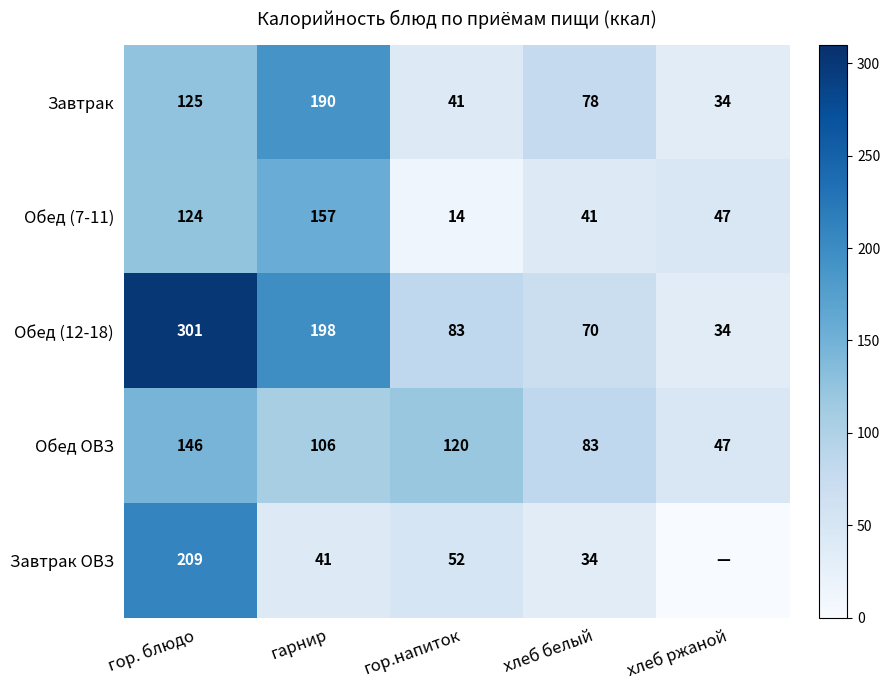

What is the total value across all series at гор.напиток?

310